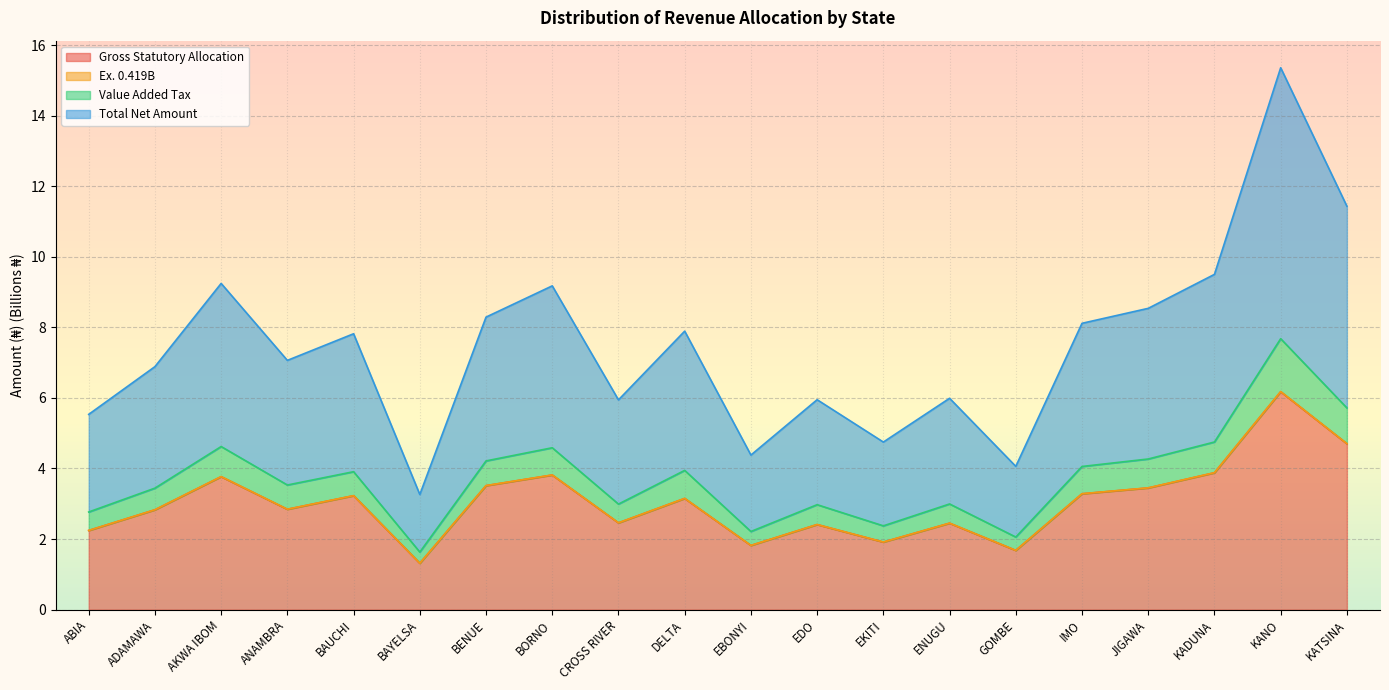

What is the maximum value for Gross Statutory Allocation?

6.2